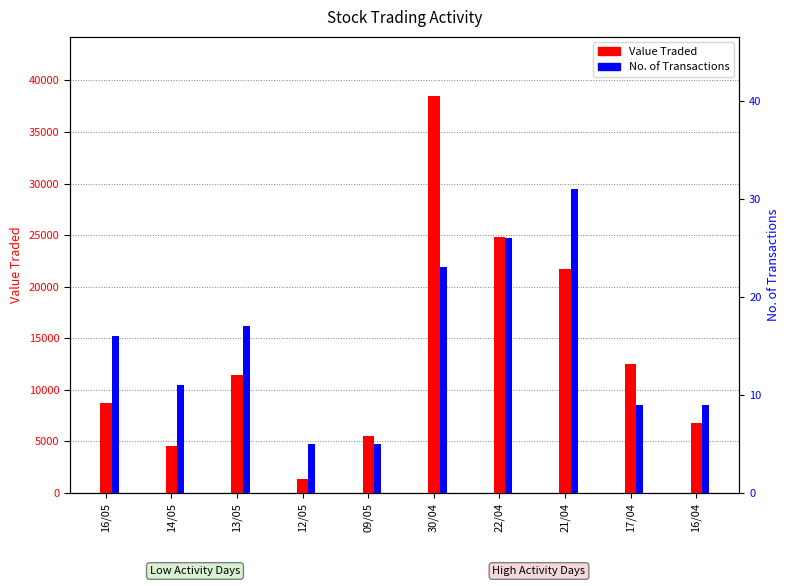

Does the chart contain any negative values?

No